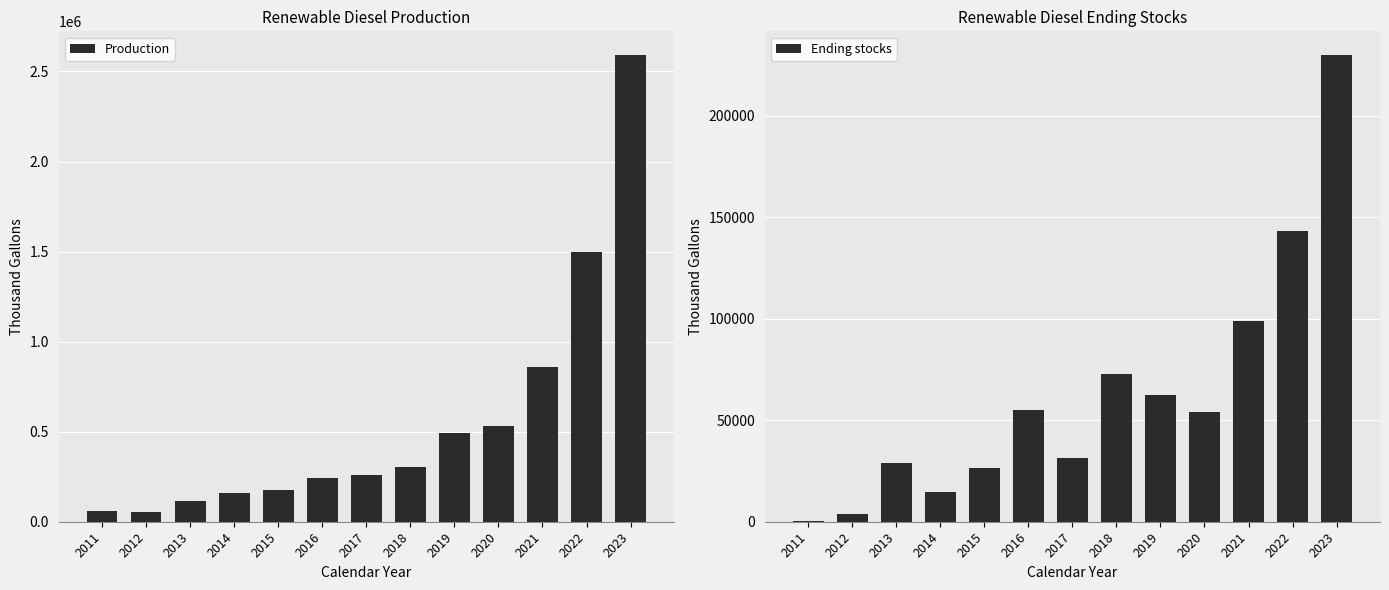

What is the total value across all series at 2021?

959936.5